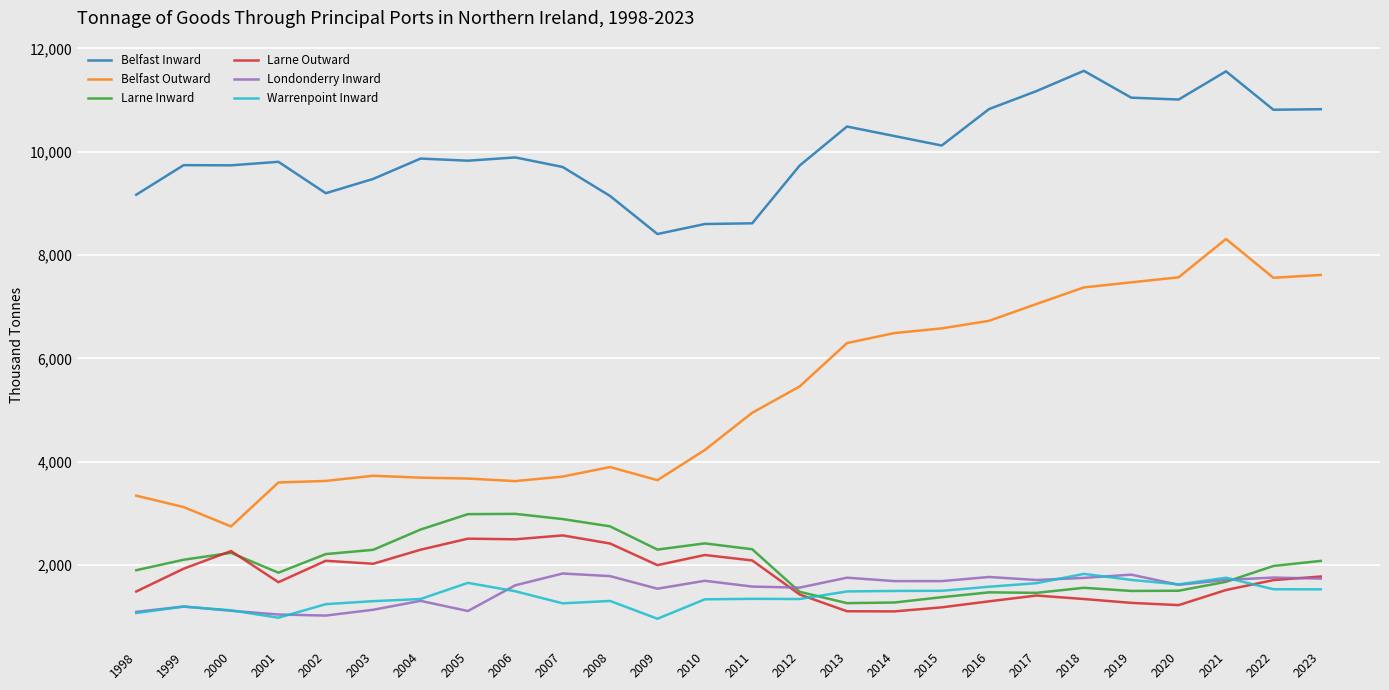

Is it true that Belfast Inward equals 6065.6 at 2016?

False